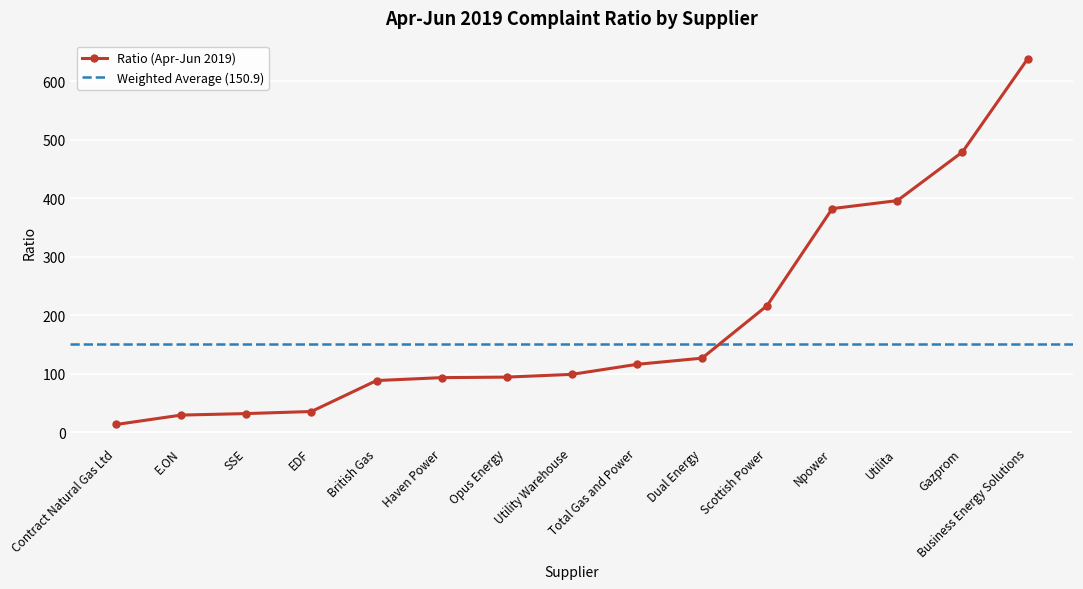

Reading left to right, list all the values displayed in this chart.

12.9	29.0	31.6	35.1	88.0	93.0	94.0	98.6	115.8	126.4	216.4	382.3	396.0	479.3	638.4